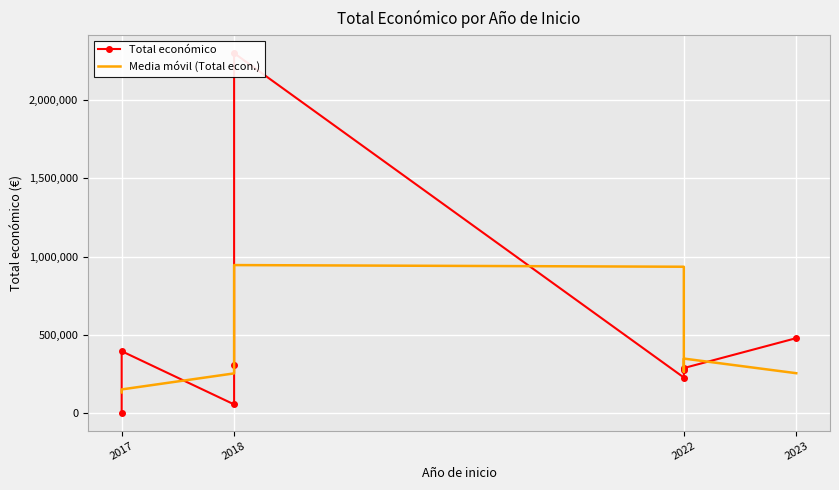

List the series in order of their peak value, lowest first.

Media móvil (Total econ.), Total económico